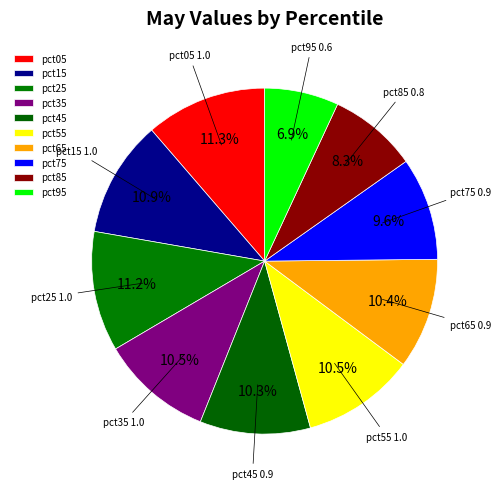

The pct25 slice represents 1% of the pie. True or false?

False